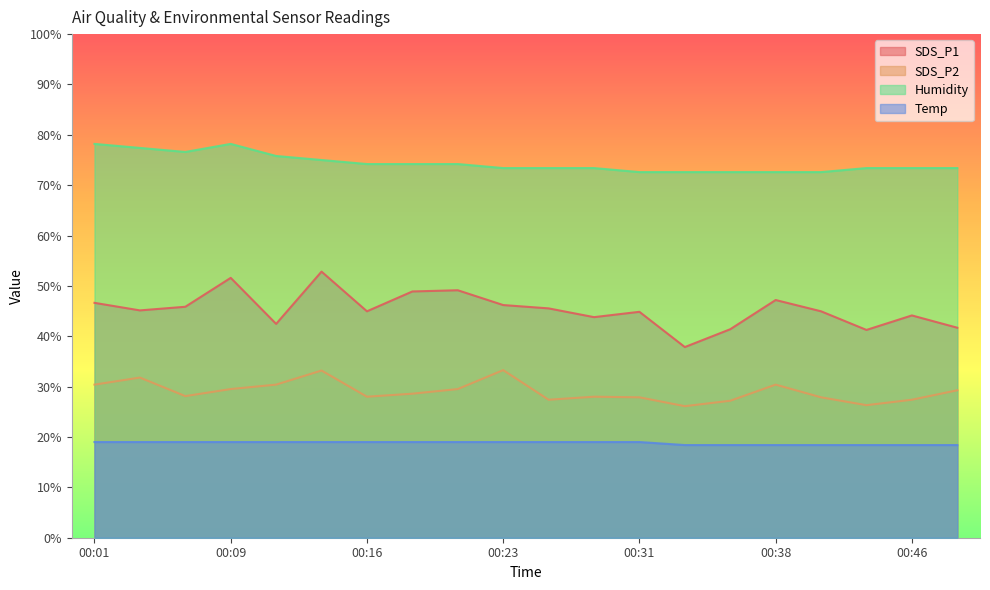

What is the spread (max minus min) of values at 00:06?

57.6